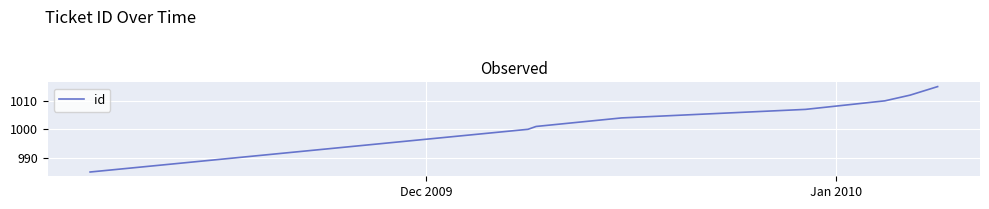

What is the greatest value displayed?

1015